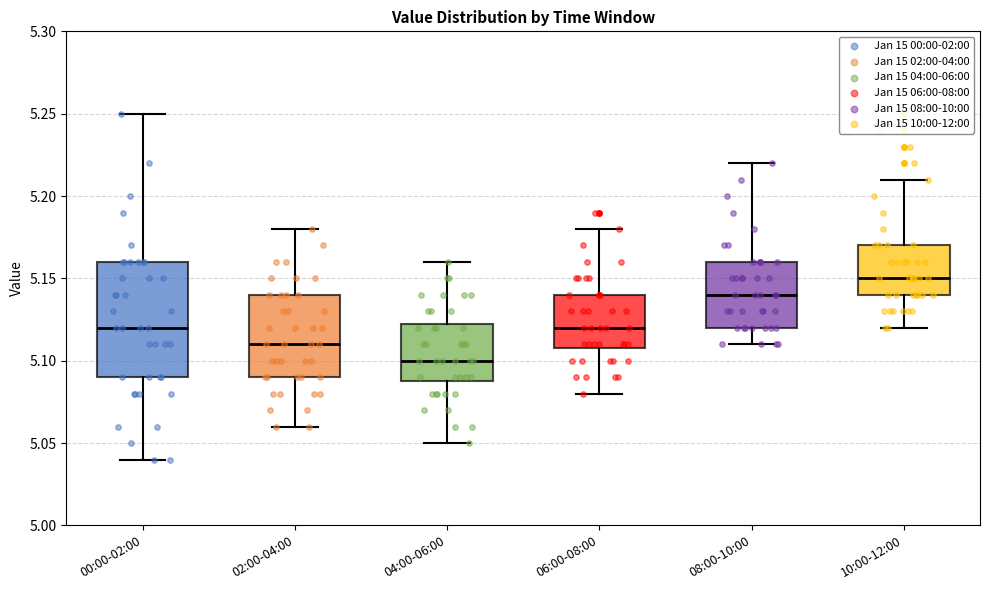

Where is the lower edge of the box for 04:00-06:00 on the y-axis? The values are not printed on the chart, so give them approximately, as read against the axis.

5.090